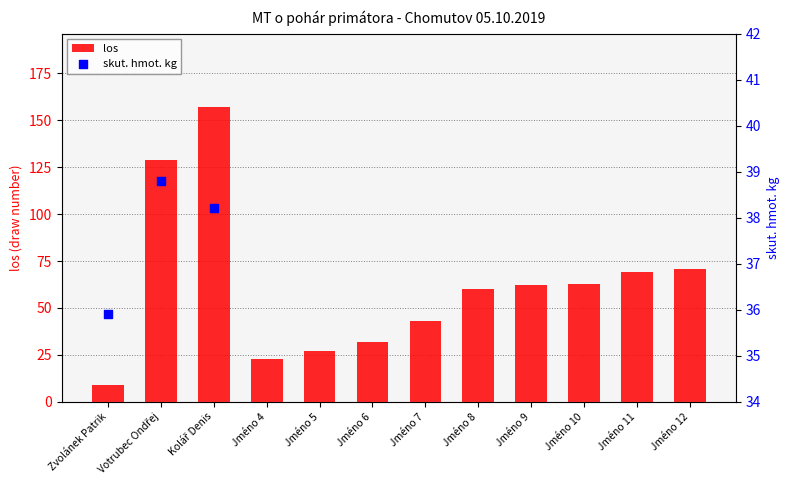

Approximately how many times larger is the value at Jméno 11 compared to Jméno 7?

1.6